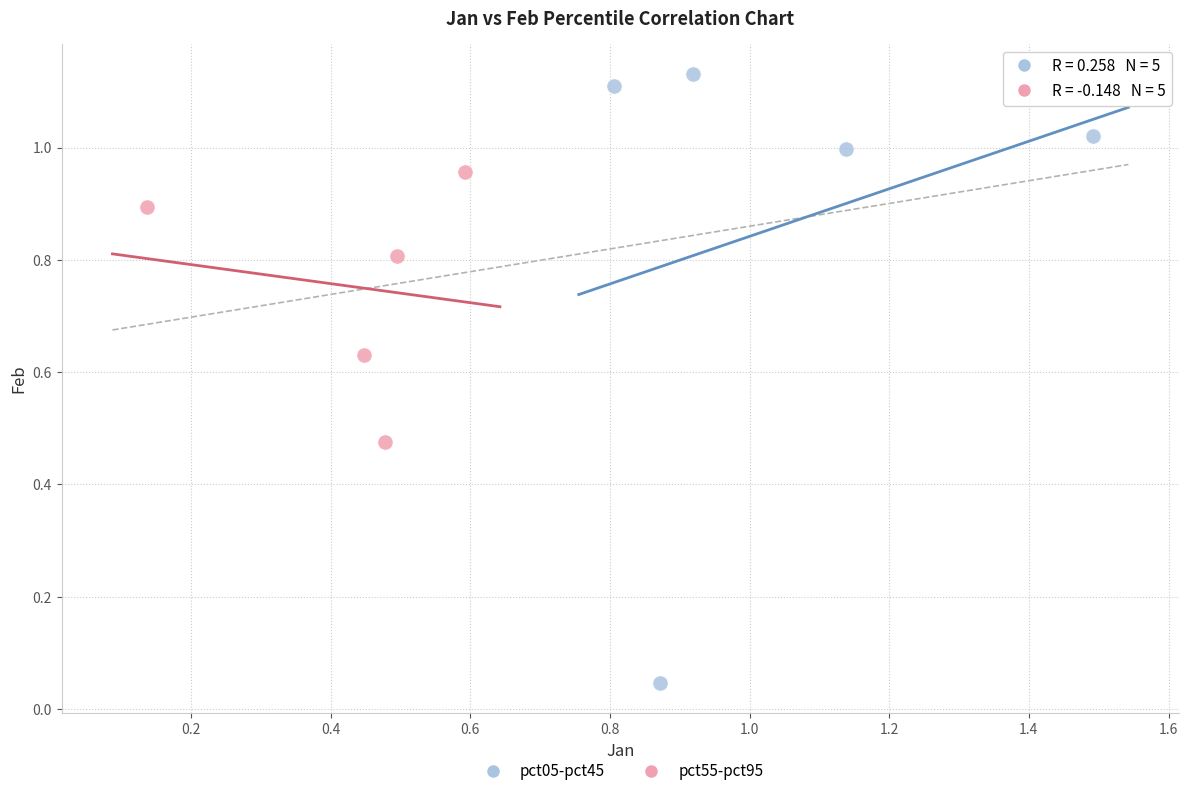

Which series has the largest Y range (max minus min)?

pct05-pct45